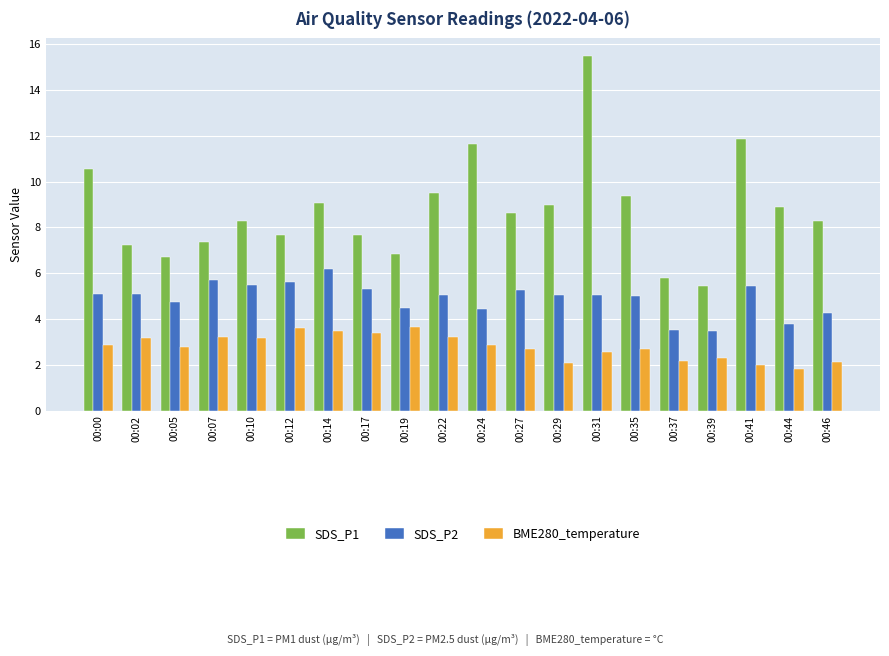

What is the value of the BME280_temperature bar at the 14th from the left?

2.6